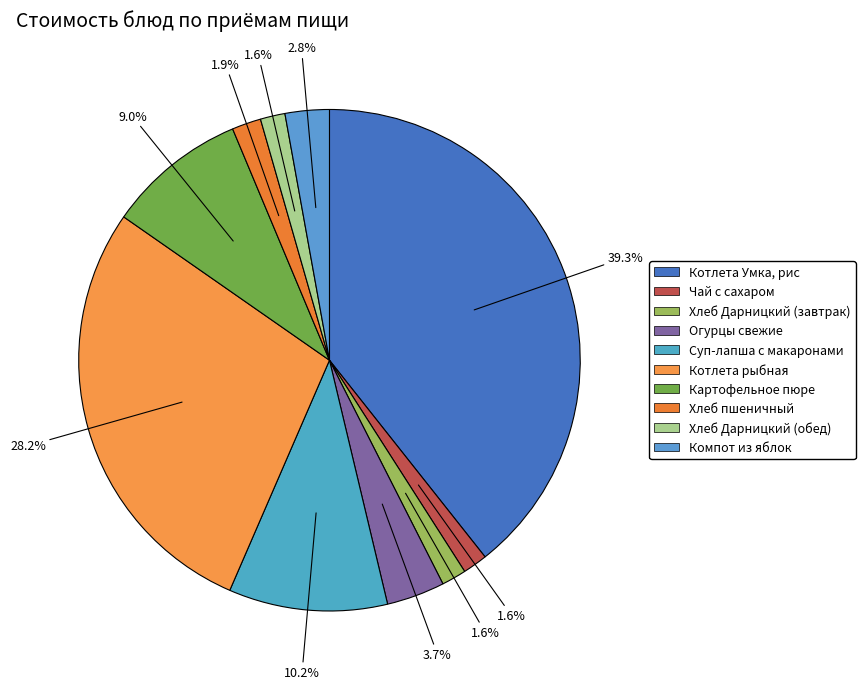

To the nearest percent, what portion does Чай с сахаром represent?

2%